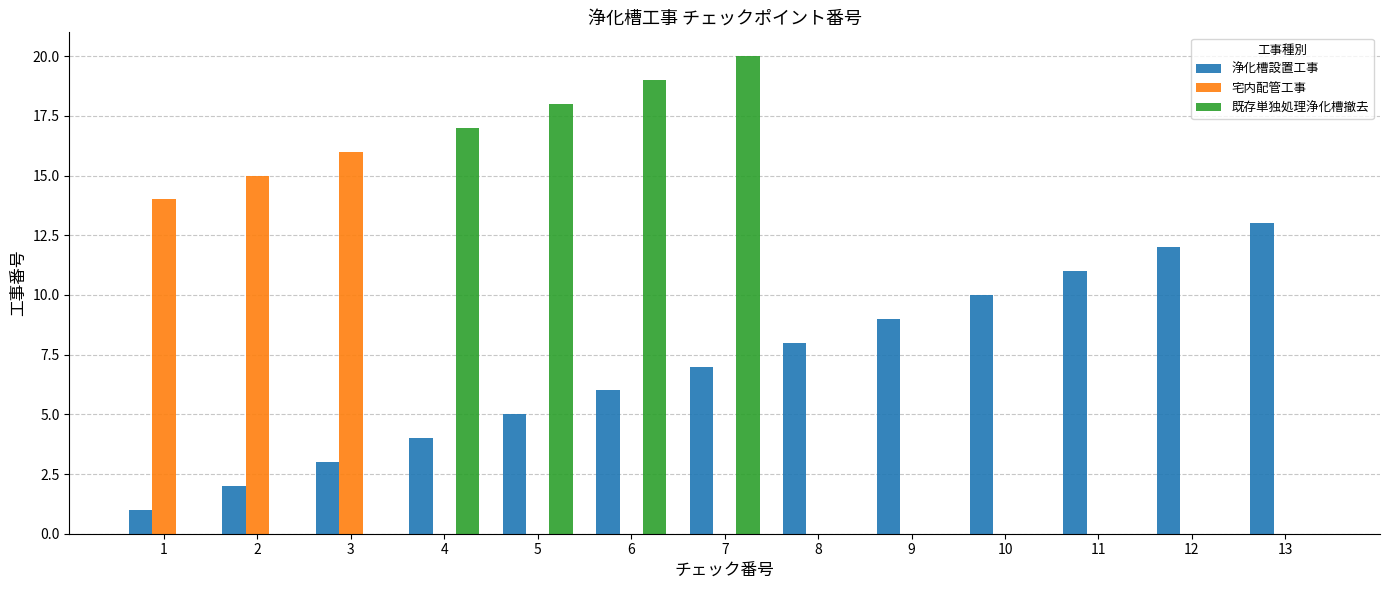

True or false: 既存単独処理浄化槽撤去 has a value of -14 at 13.

False